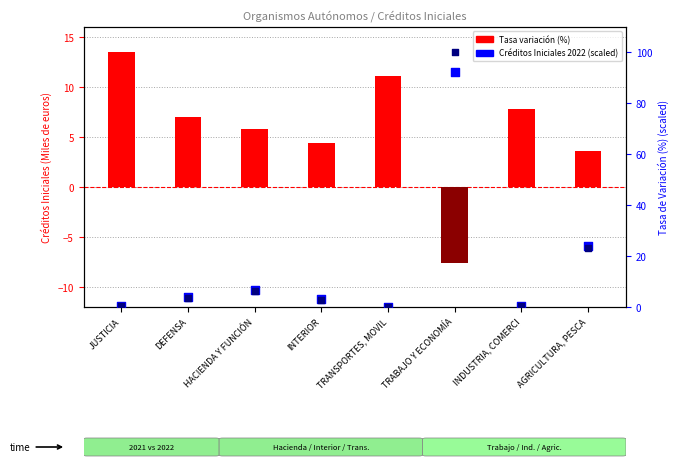

At which category is the sum across all series the highest?

TRABAJO Y ECONOMÍA